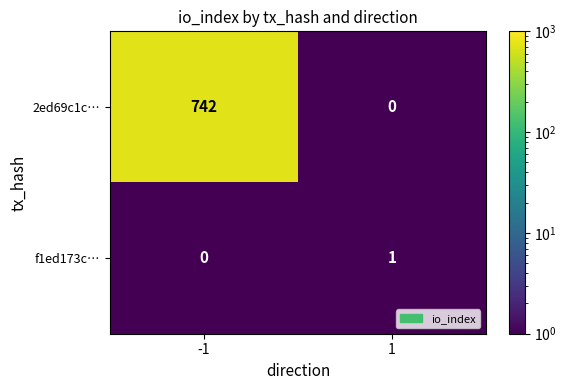

What is the difference between the maximum and minimum values in the 2ed69c1c… series?

742